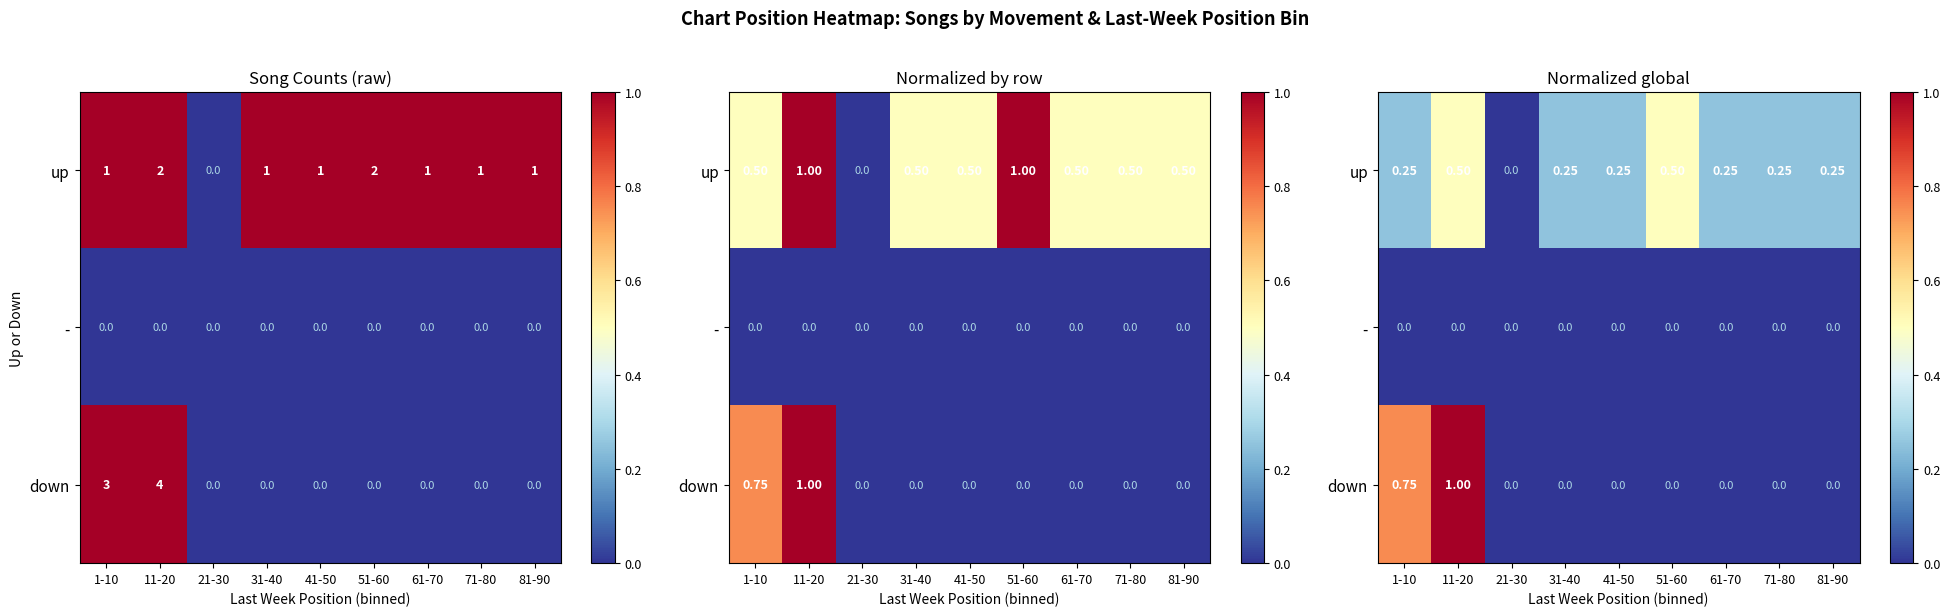

List the series in order of their peak value, highest first.

down, up, -